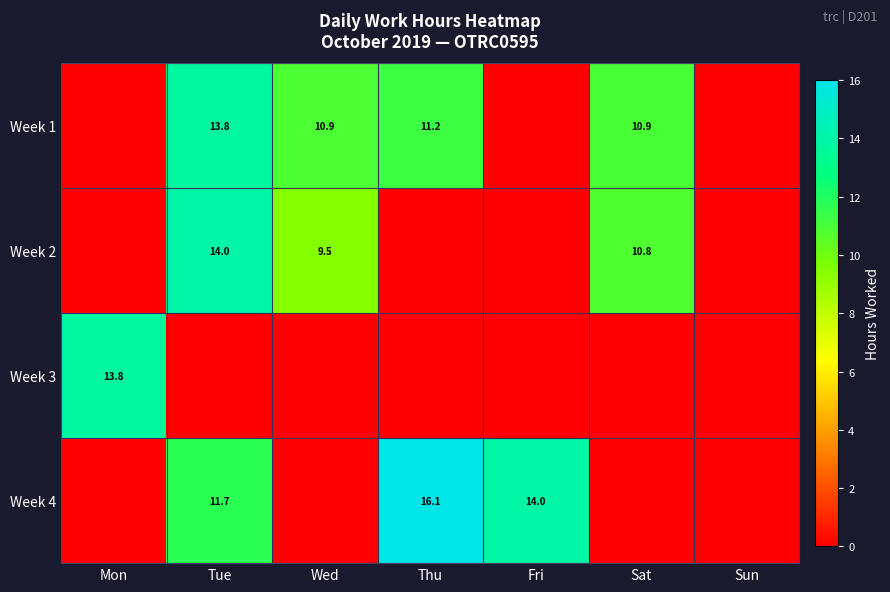

Is it true that Week 4 equals 14.0 at Fri?

True